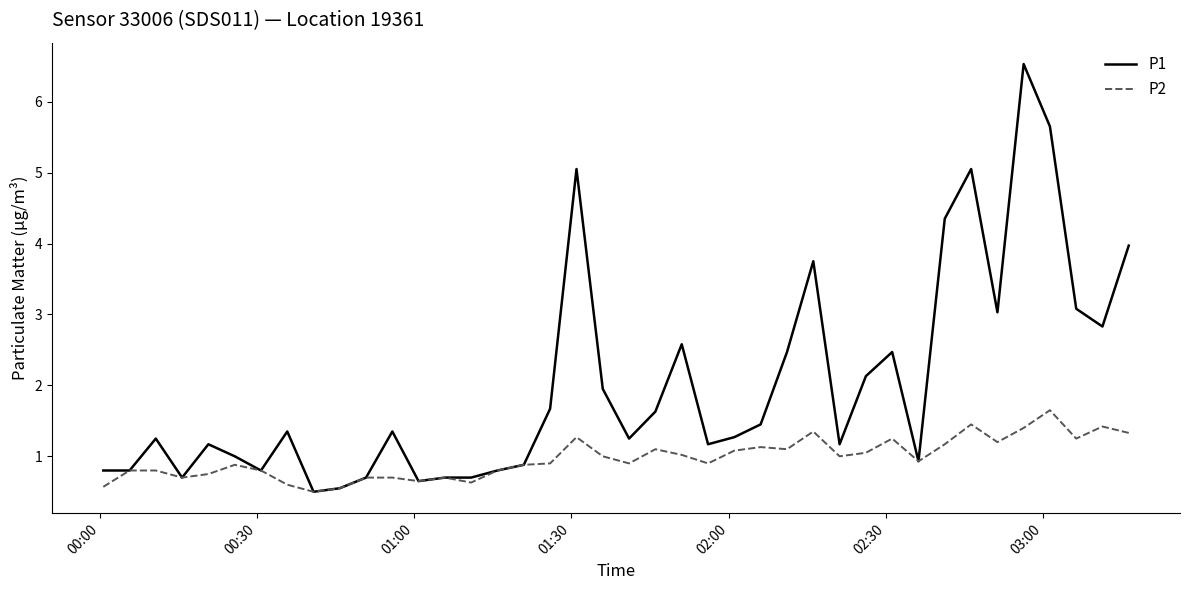

Does the chart have visible grid lines?

No